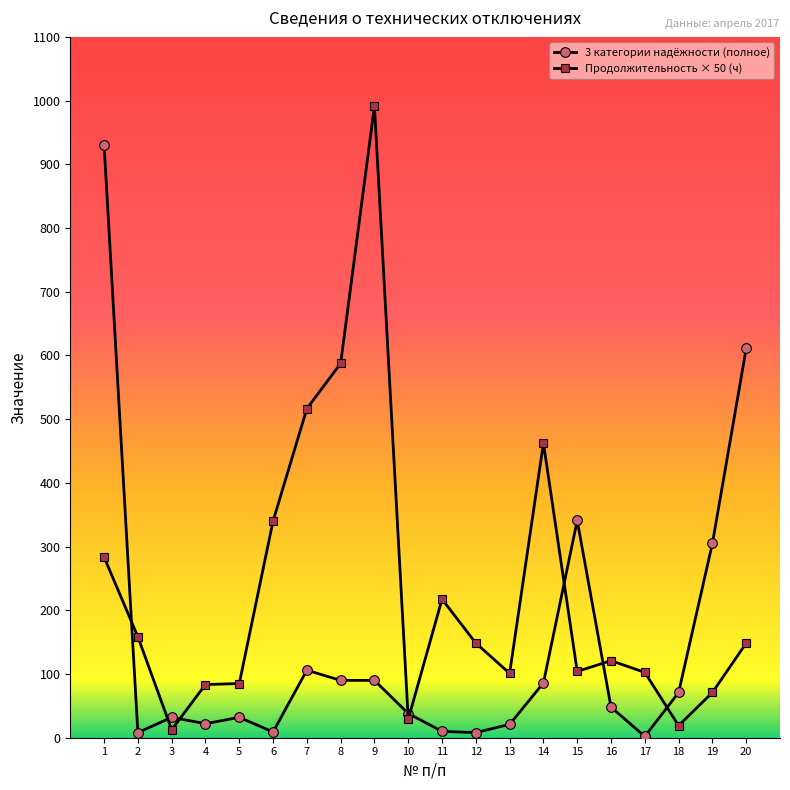

Which series has the largest total across all categories?

Продолжительность × 50 (ч)